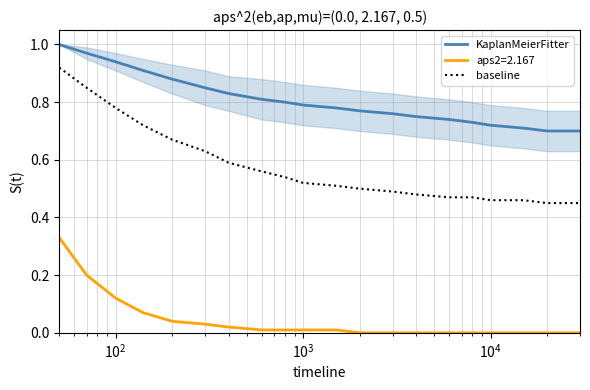

True or false: baseline and aps2=2.167 intersect in this chart.

False